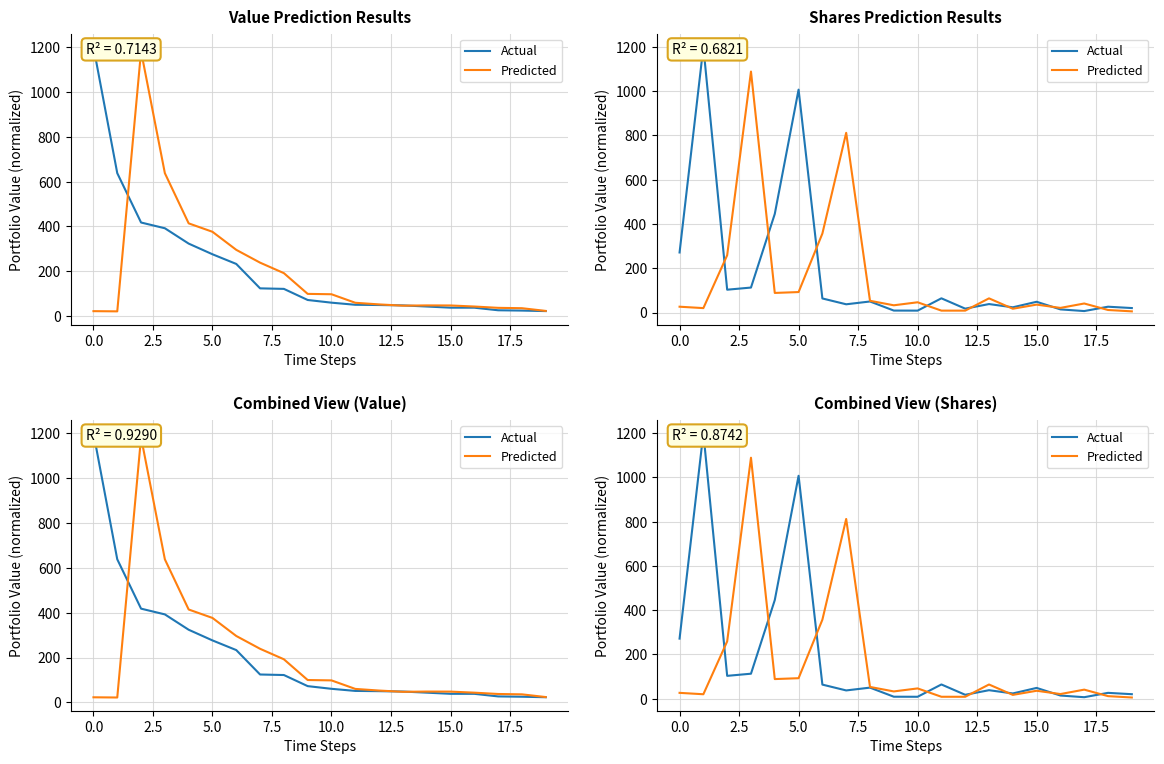

Is the value of Actual at 11 greater than the value of Predicted at 16?

Yes